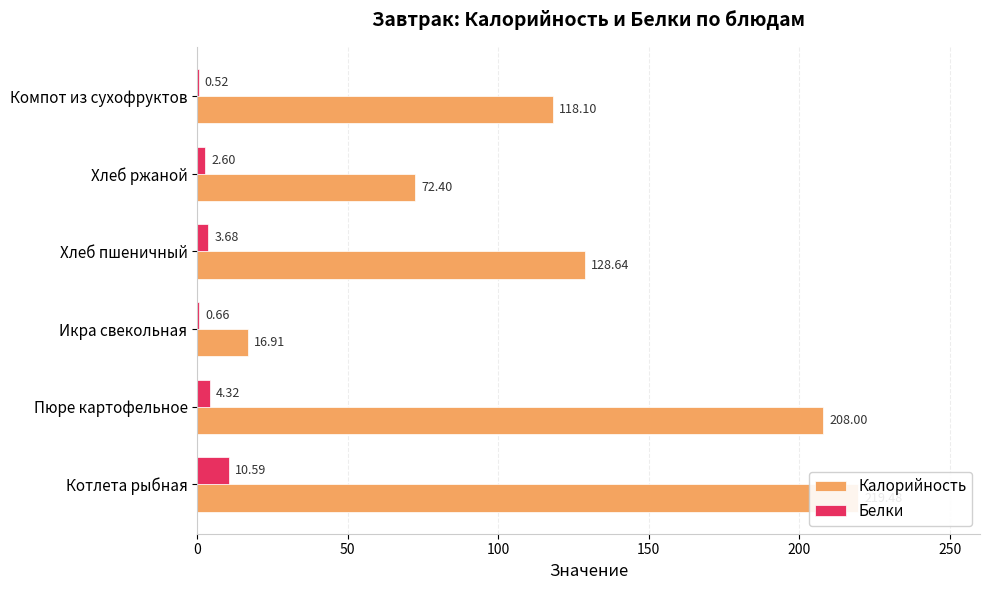

What is the total value across all series at Хлеб ржаной?

75.0